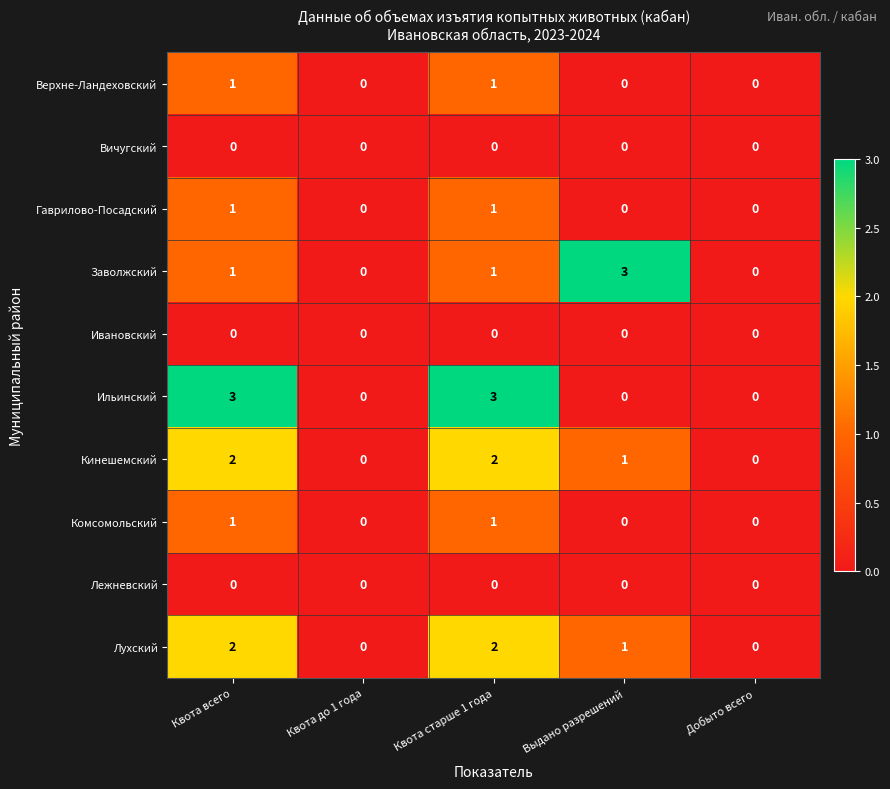

Is the value of Заволжский at Выдано разрешений greater than the value of Ивановский at Добыто всего?

Yes